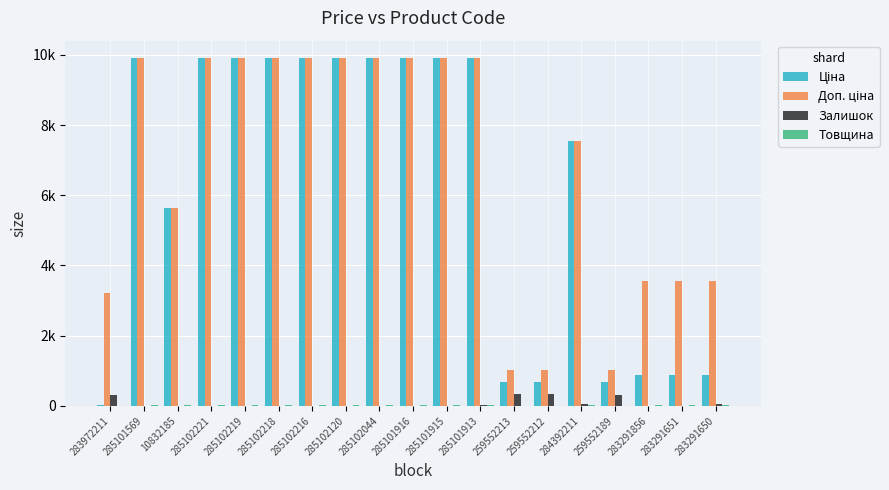

Which series has the largest range (max minus min)?

Ціна